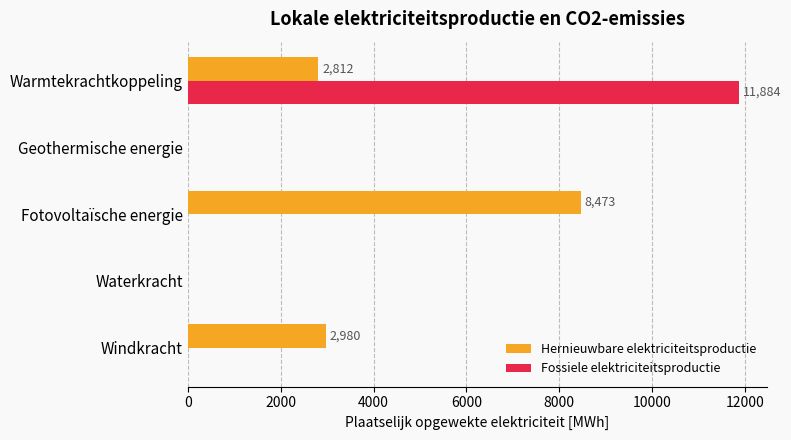

What are all the series names shown in the legend?

Hernieuwbare elektriciteitsproductie, Fossiele elektriciteitsproductie